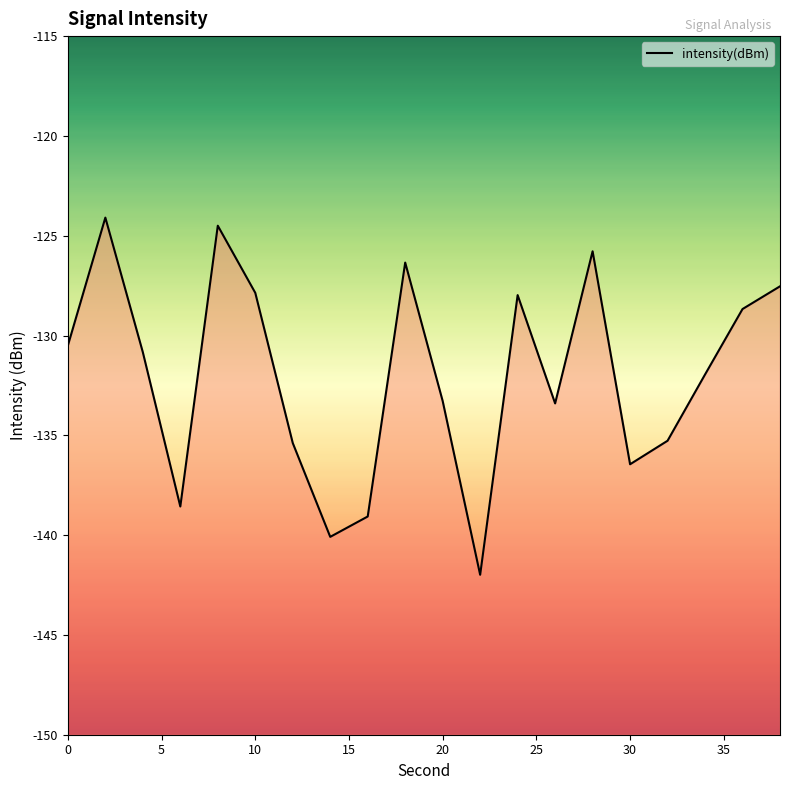

How many data points does each series have?

20